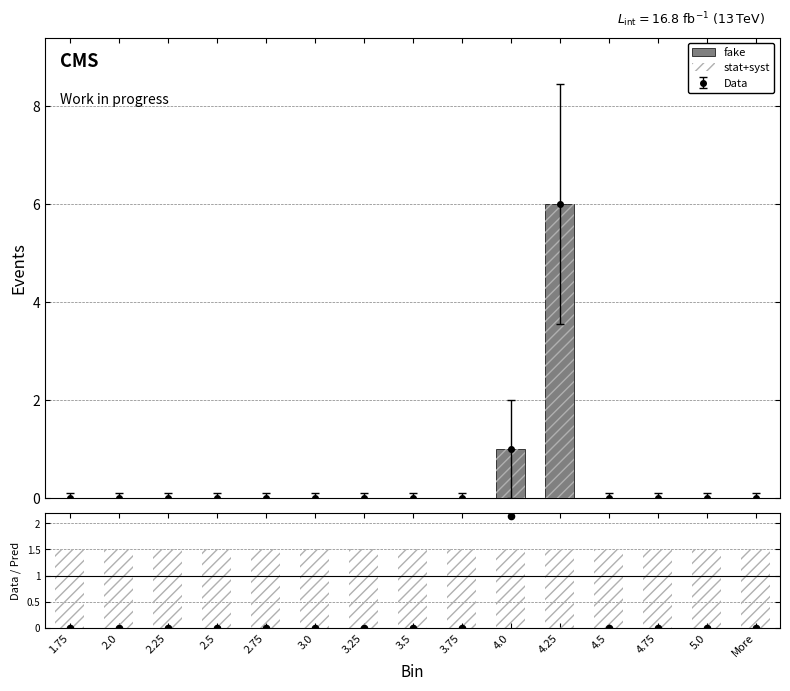

At how many categories does at least one series exceed 3?

1